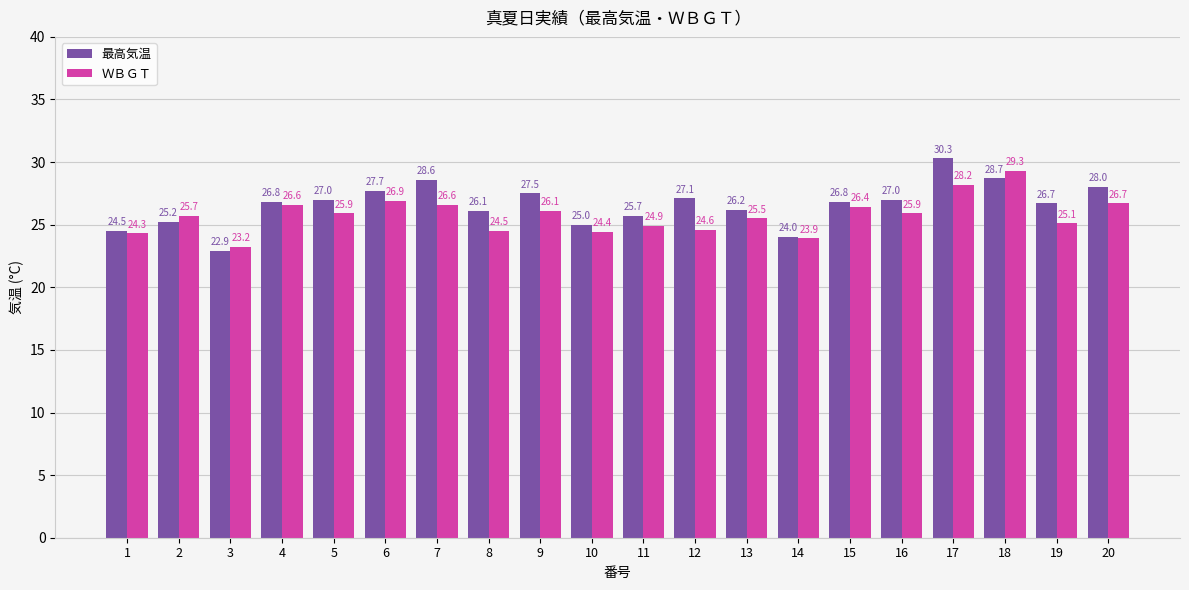

Rank the series by their maximum value, from lowest to highest.

ＷＢＧＴ, 最高気温